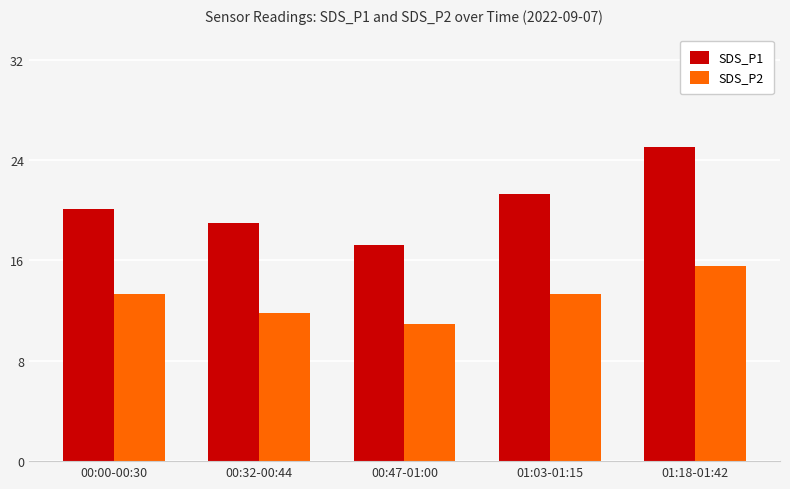

Rank the series at 00:47-01:00 from lowest to highest value.

SDS_P2, SDS_P1